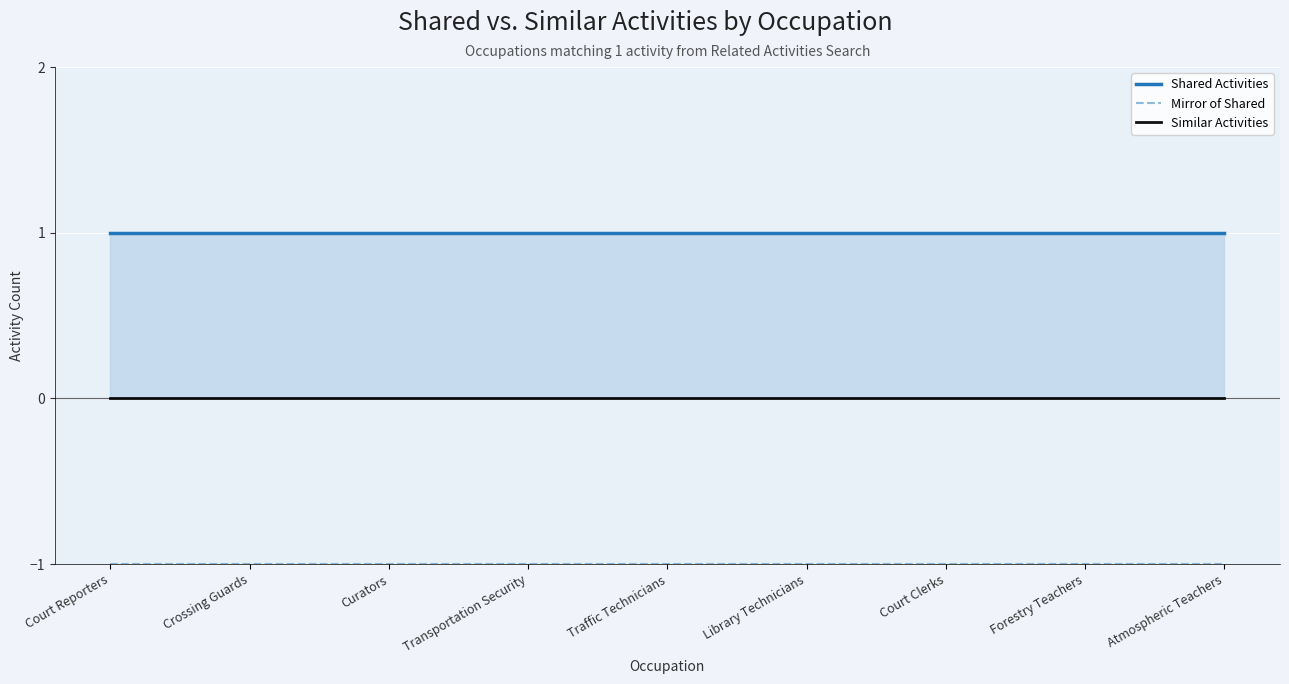

At which category is the sum across all series the highest?

Court Reporters